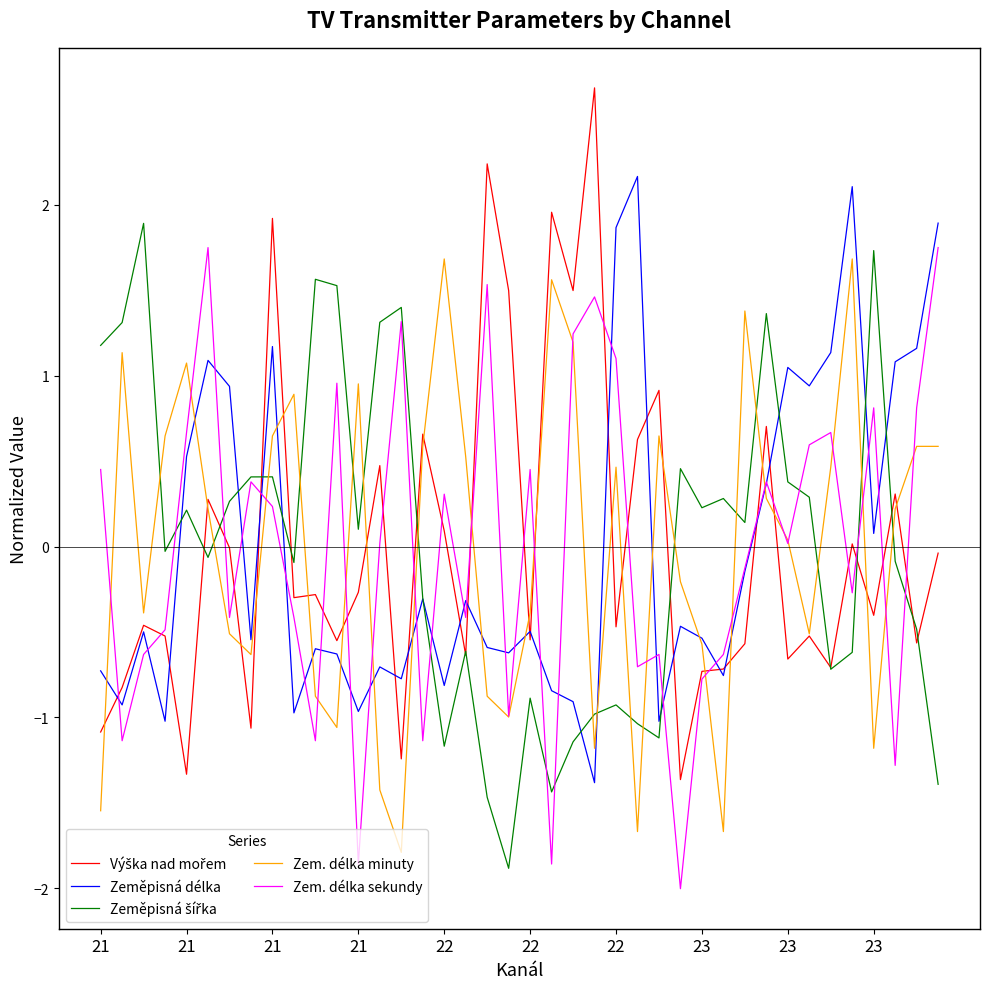

What is the difference between the second highest and second lowest values in the Zem. délka minuty series?

3.4